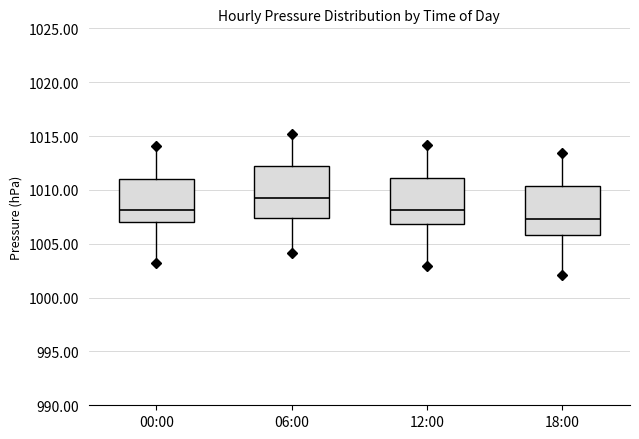

Which box's median line is the lowest?

18:00